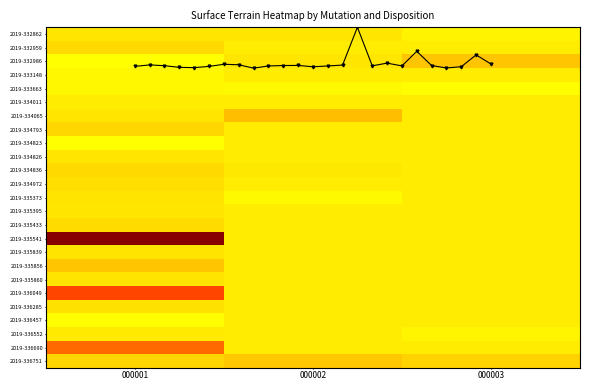

What is the total value across all series at 000003?

12384